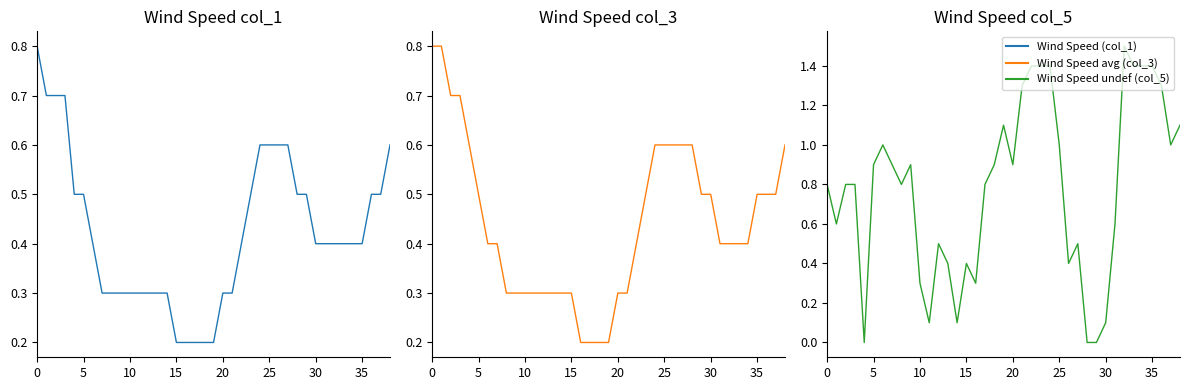

True or false: Wind Speed (col_1) and Wind Speed avg (col_3) intersect in this chart.

False